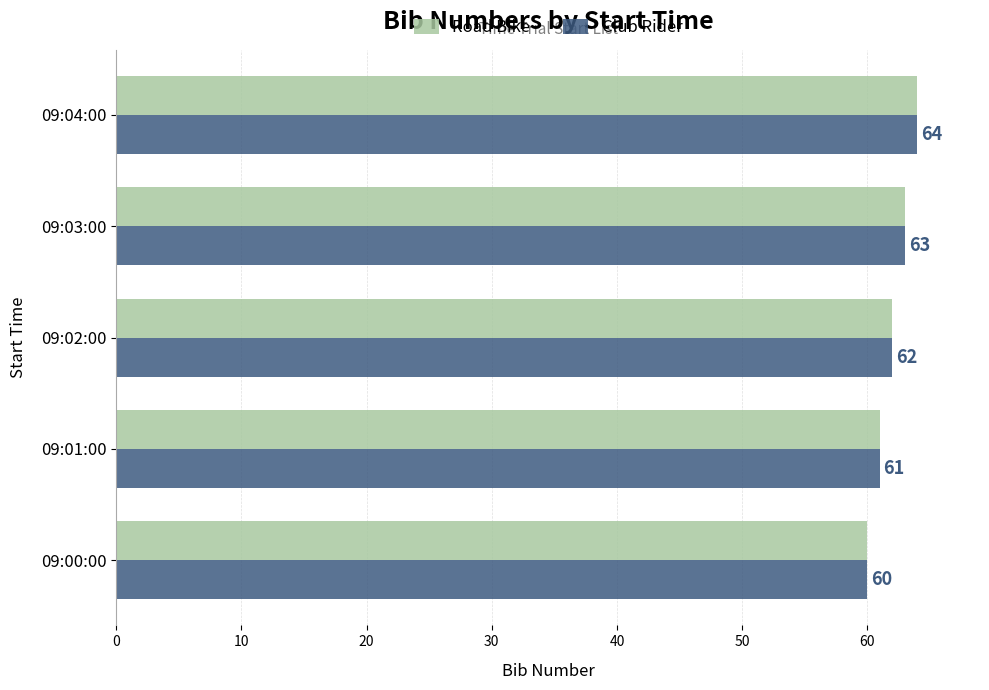

Which label corresponds to the smallest value in the chart?

09:00:00